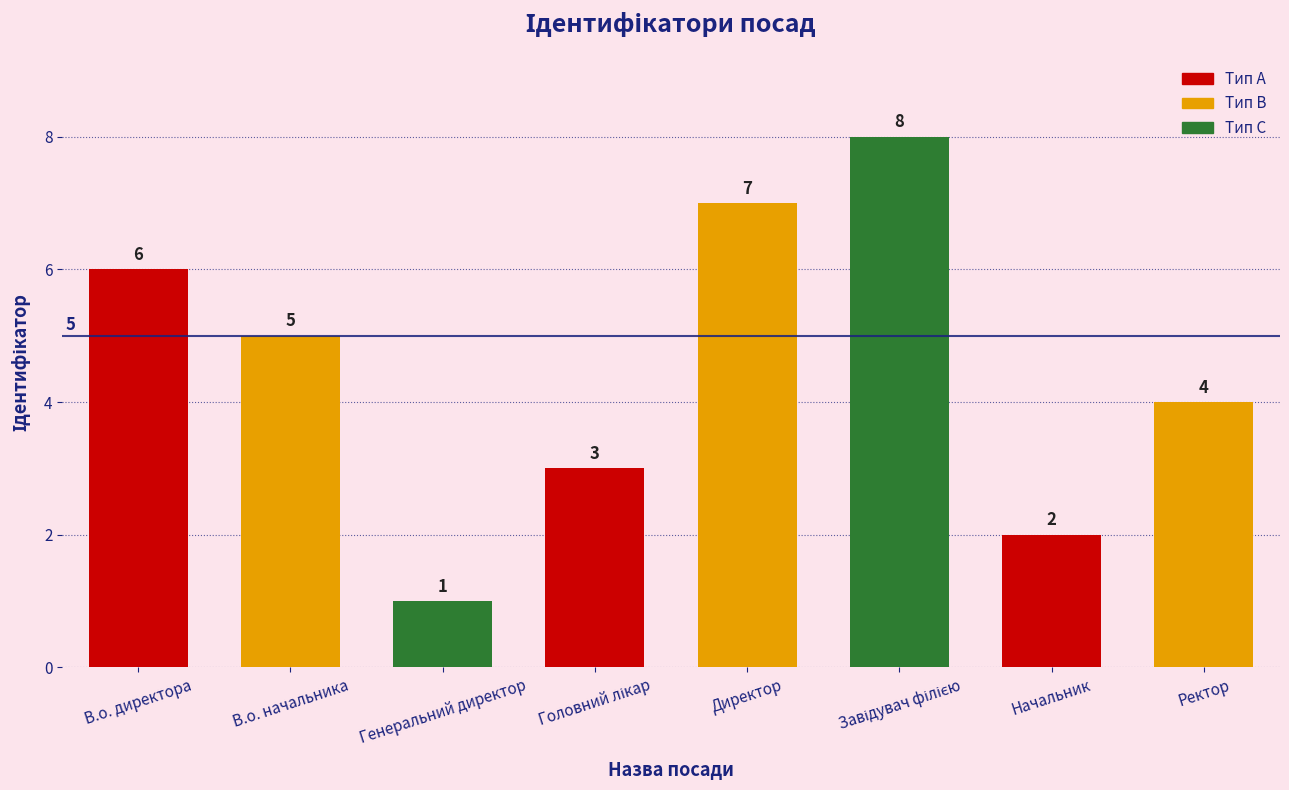

What is the label of the 6th bar from the right?

Генеральний директор